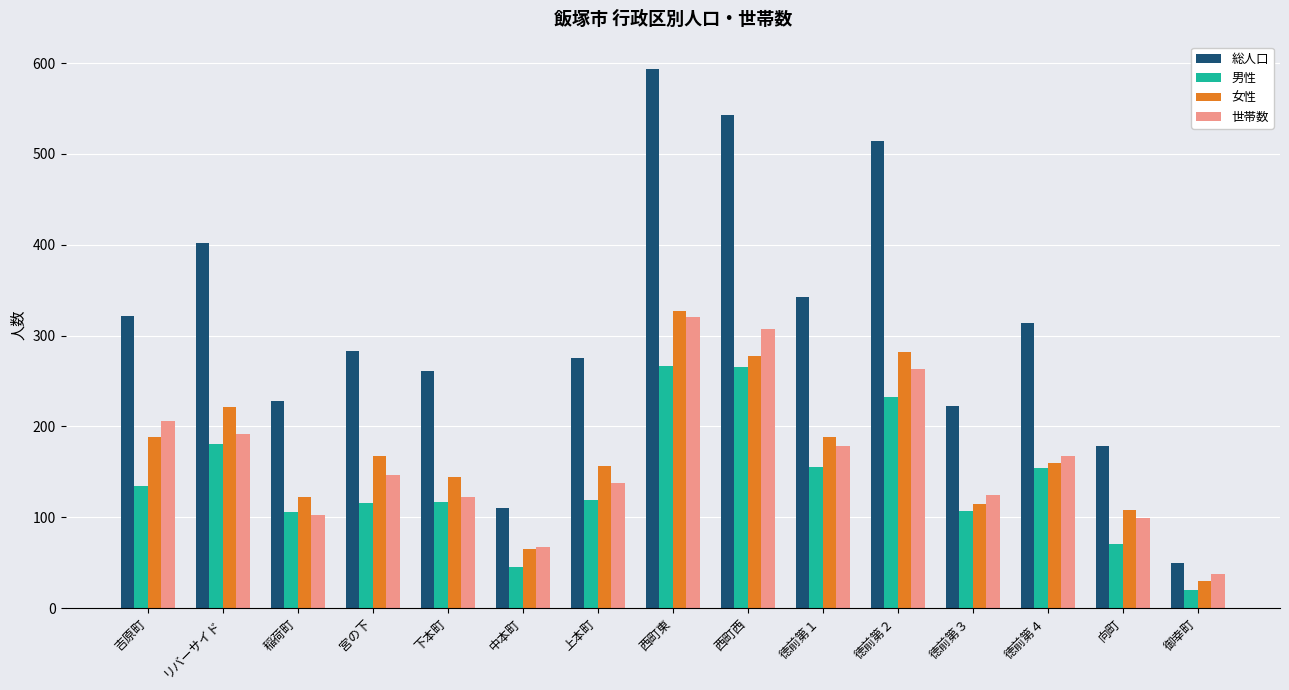

The value of 総人口 at 向町 is 39. True or false?

False